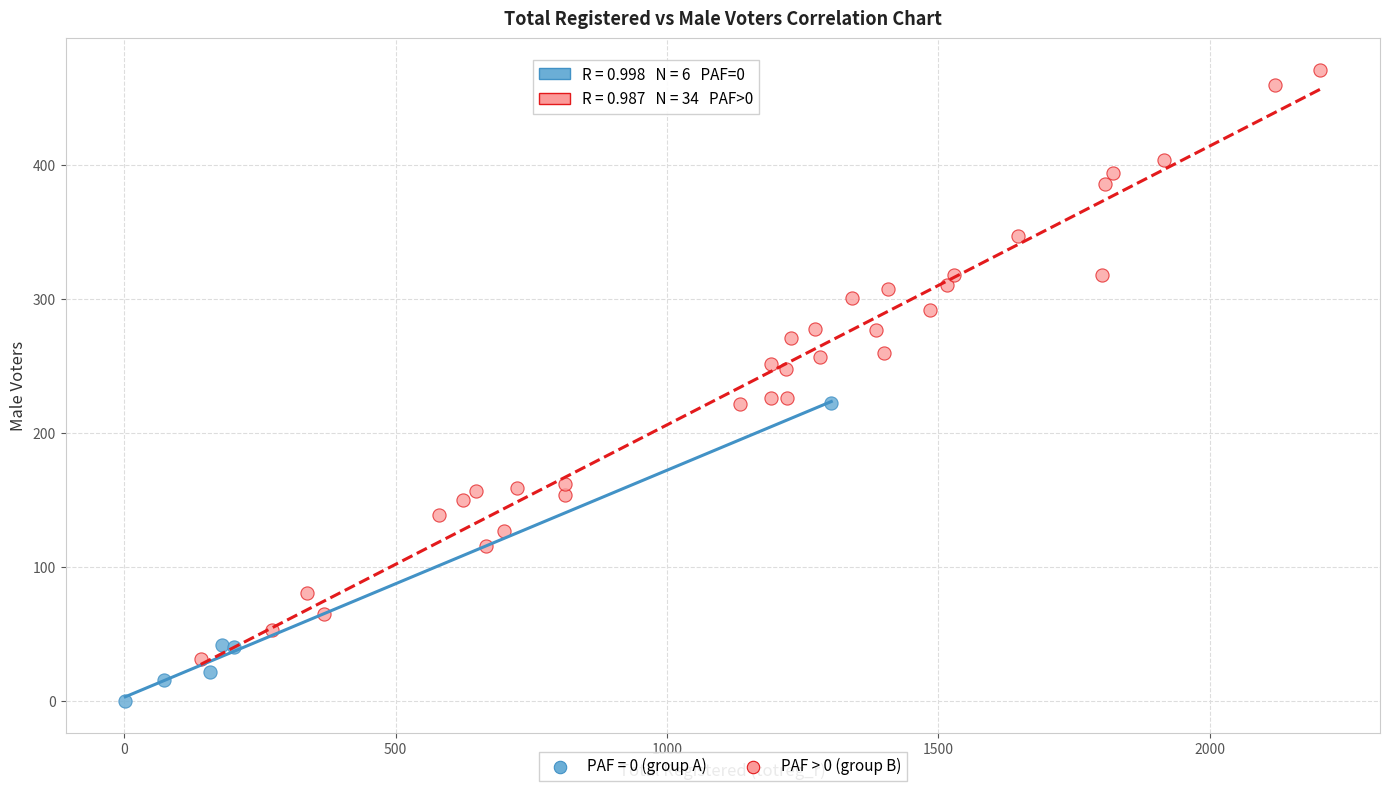

Which series has the largest Y range (max minus min)?

PAF > 0 (group B)